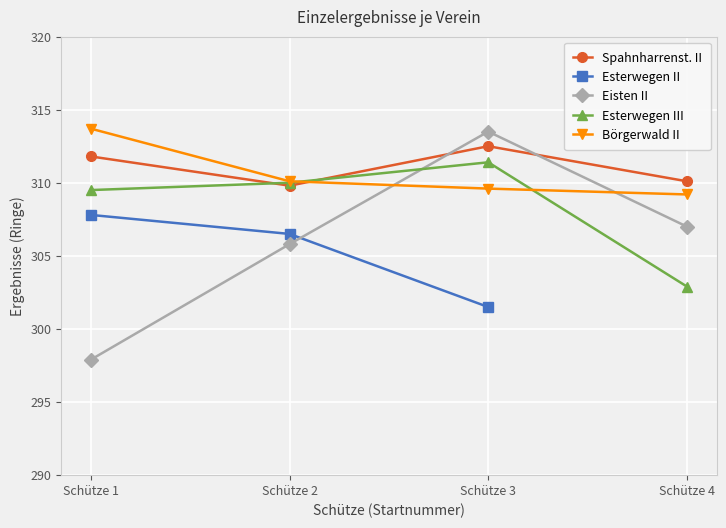

What is the value of the Esterwegen III point at the 1st from the left?

309.5